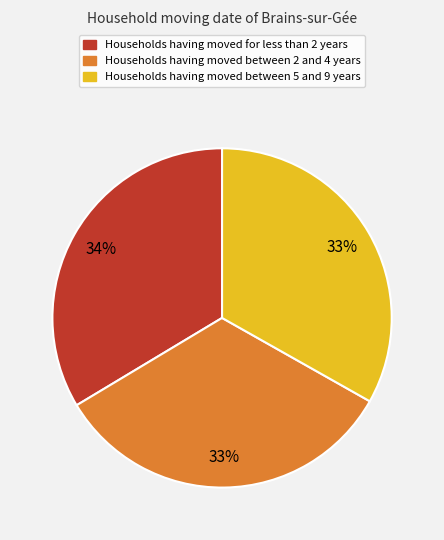

Is there any slice that represents more than half of the pie?

No